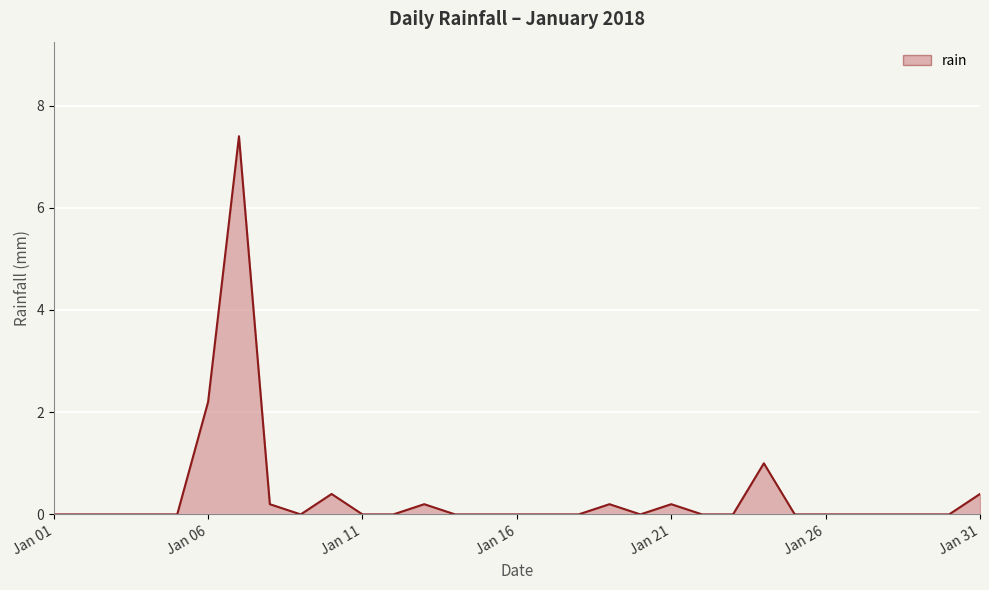

Does the chart display data point markers on the line(s)?

No